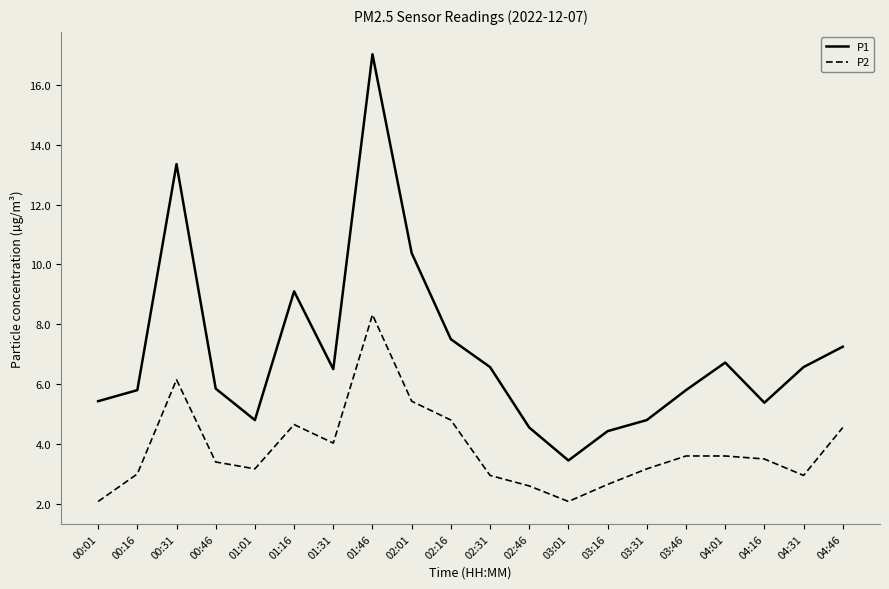

Which series has the largest range (max minus min)?

P1